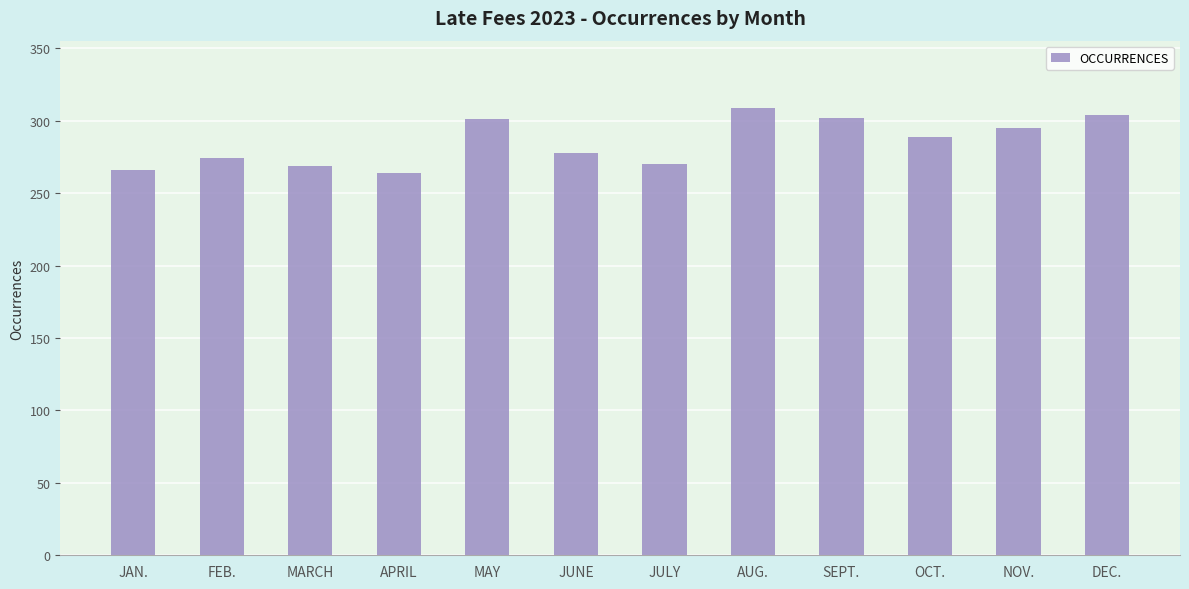

What is the sum of all values?

3421